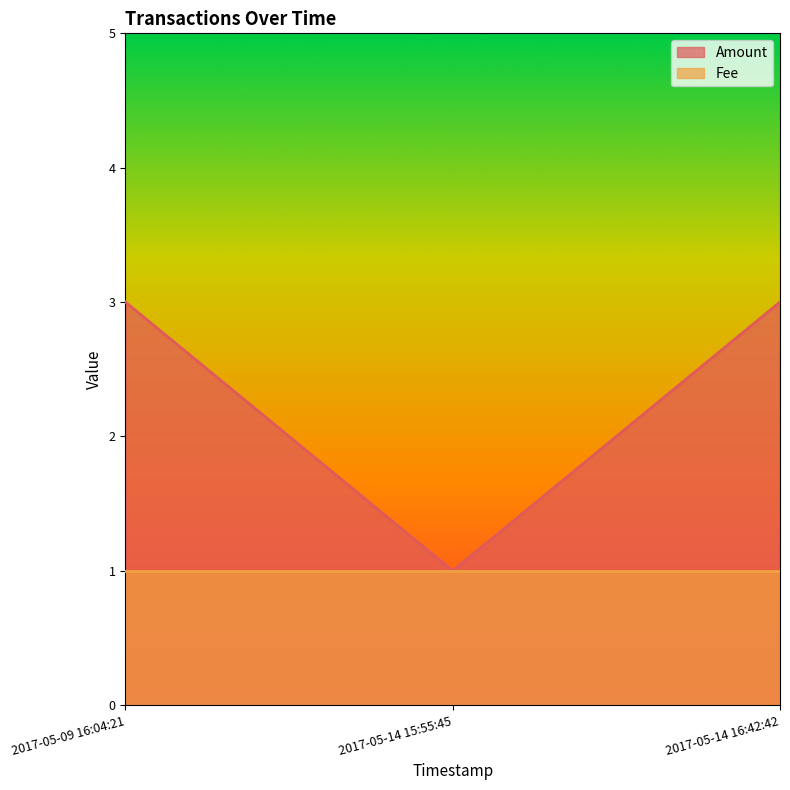

What is the approximate value at 2017-05-14 15:55:45?

1